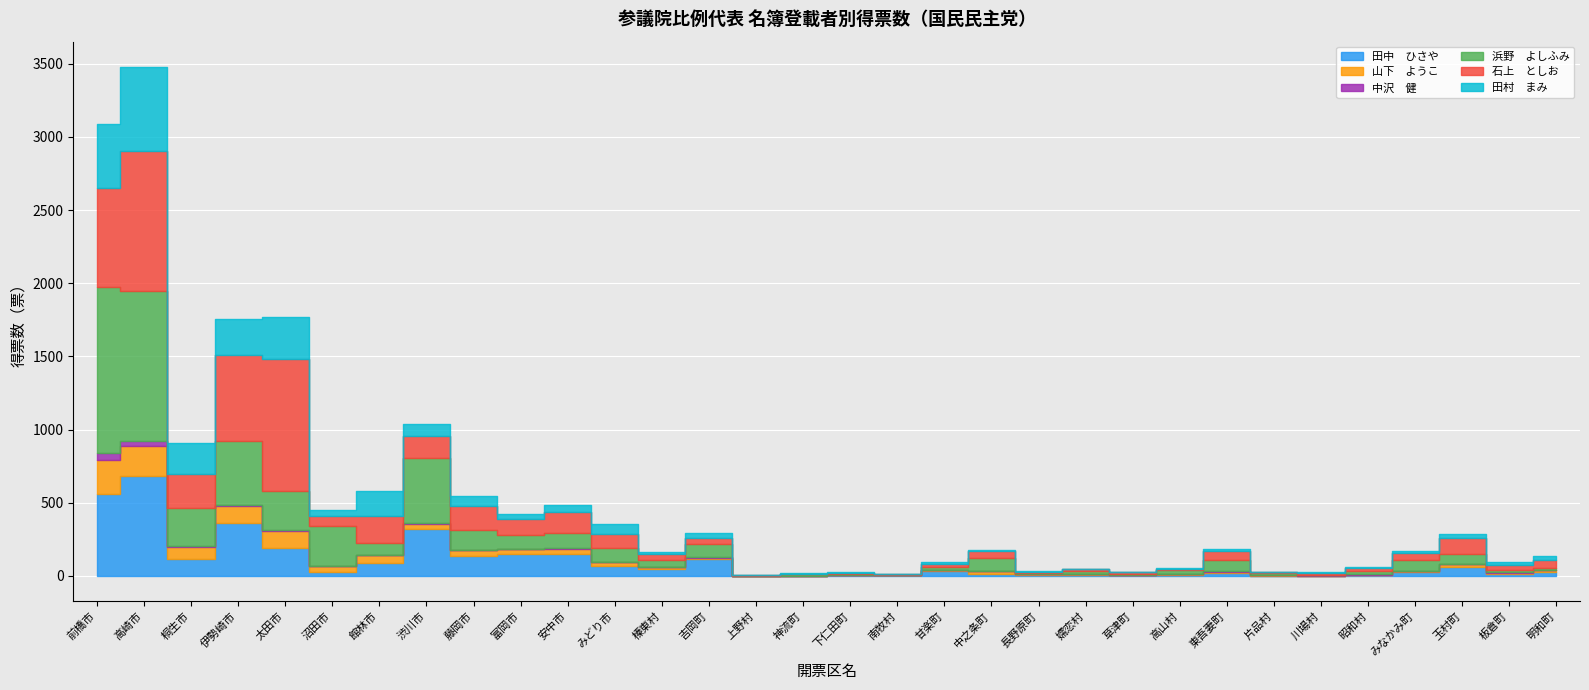

How many lines are shown in the chart?

6